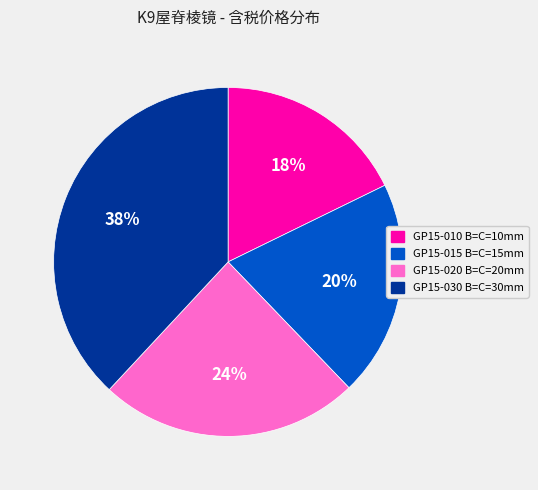

Rank the categories by value from lowest to highest.

GP15-010 B=C=10mm, GP15-015 B=C=15mm, GP15-020 B=C=20mm, GP15-030 B=C=30mm